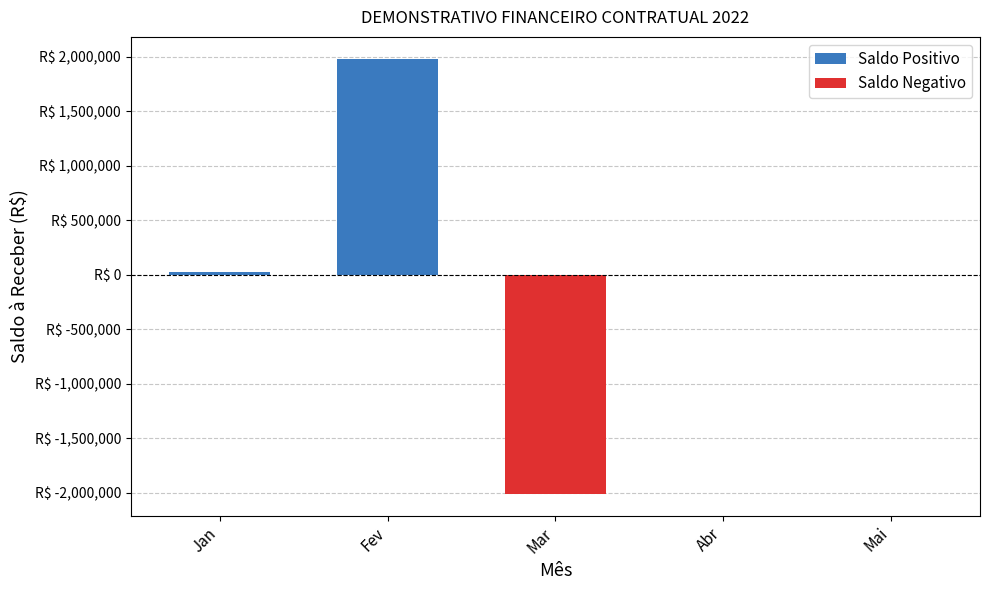

Rank the categories by value from highest to lowest.

Fev, Jan, Abr, Mai, Mar